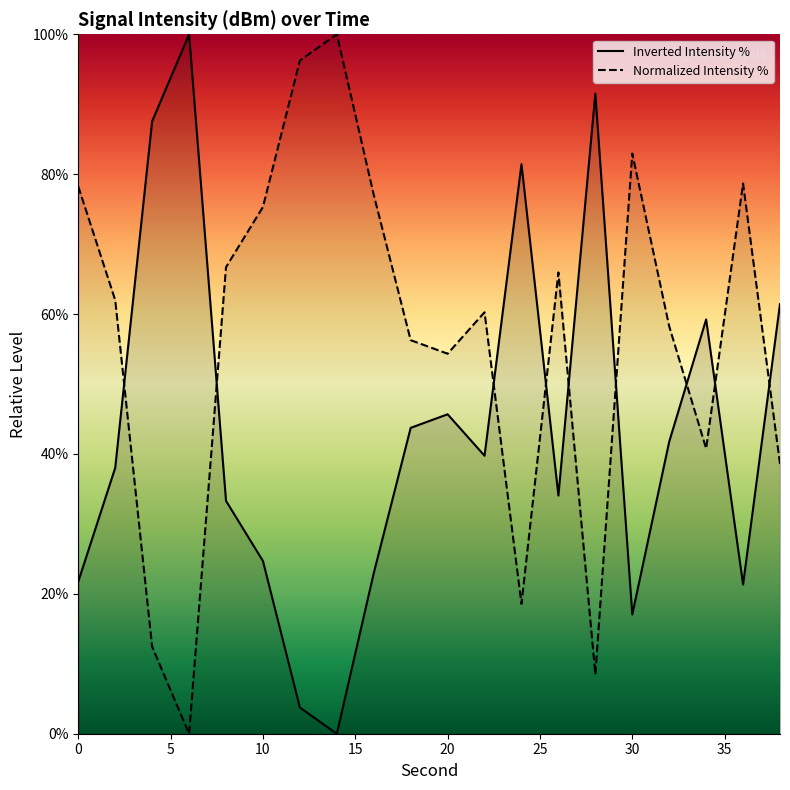

Count the number of data series in this chart.

2